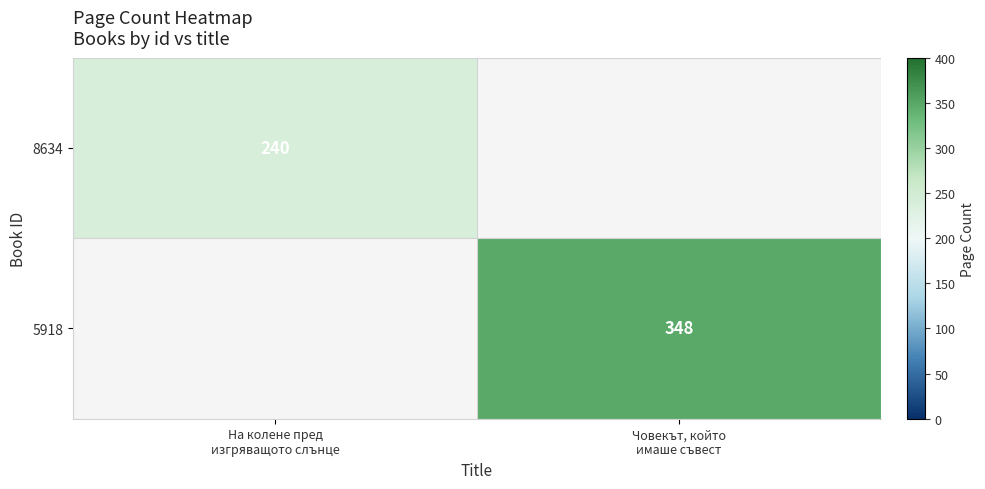

List the series in order of their overall mean, lowest first.

8634, 5918